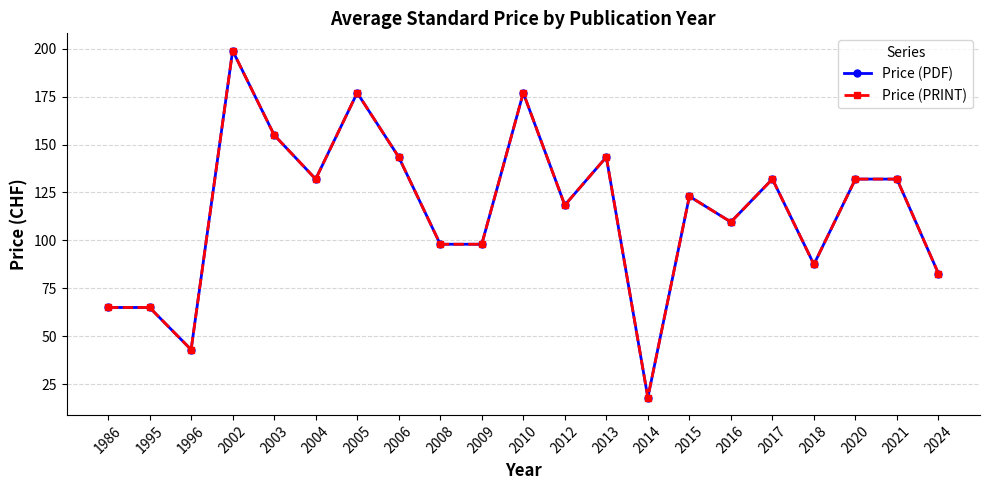

Does the chart have visible grid lines?

Yes